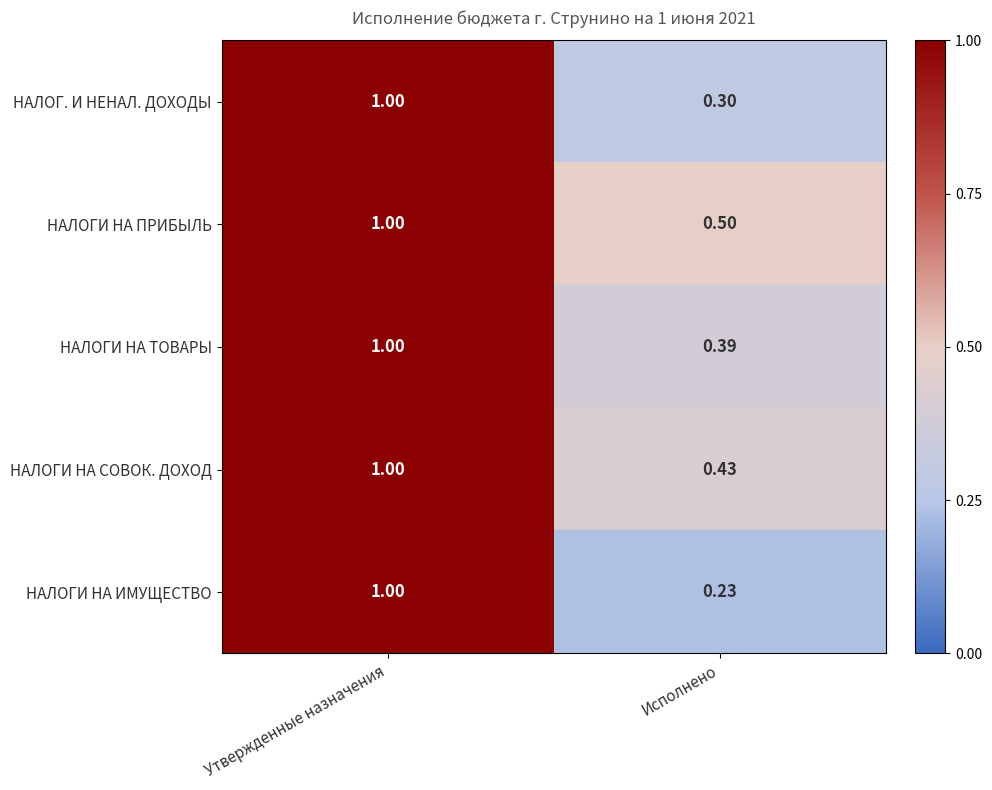

How many categories are shown in the chart?

2